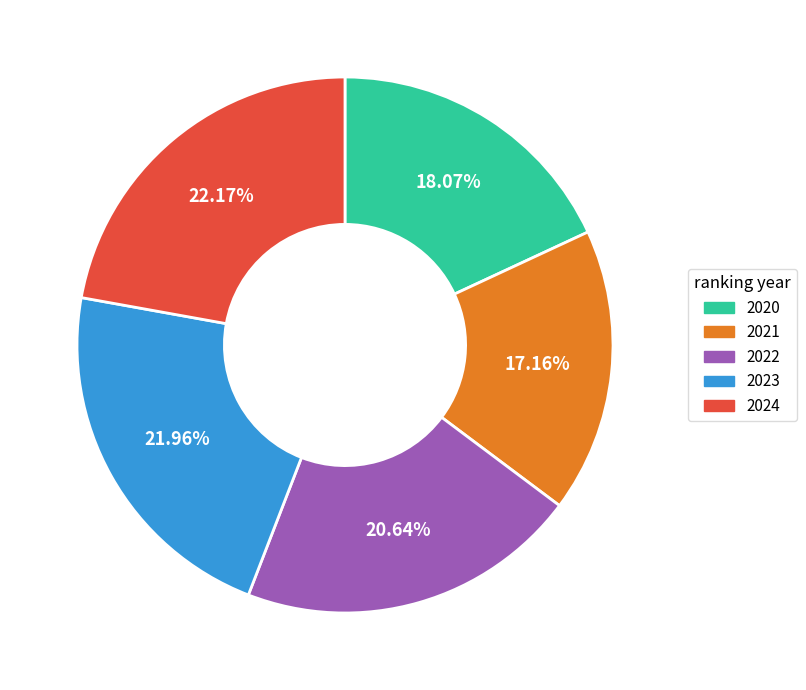

The 2022 slice represents 8% of the pie. True or false?

False